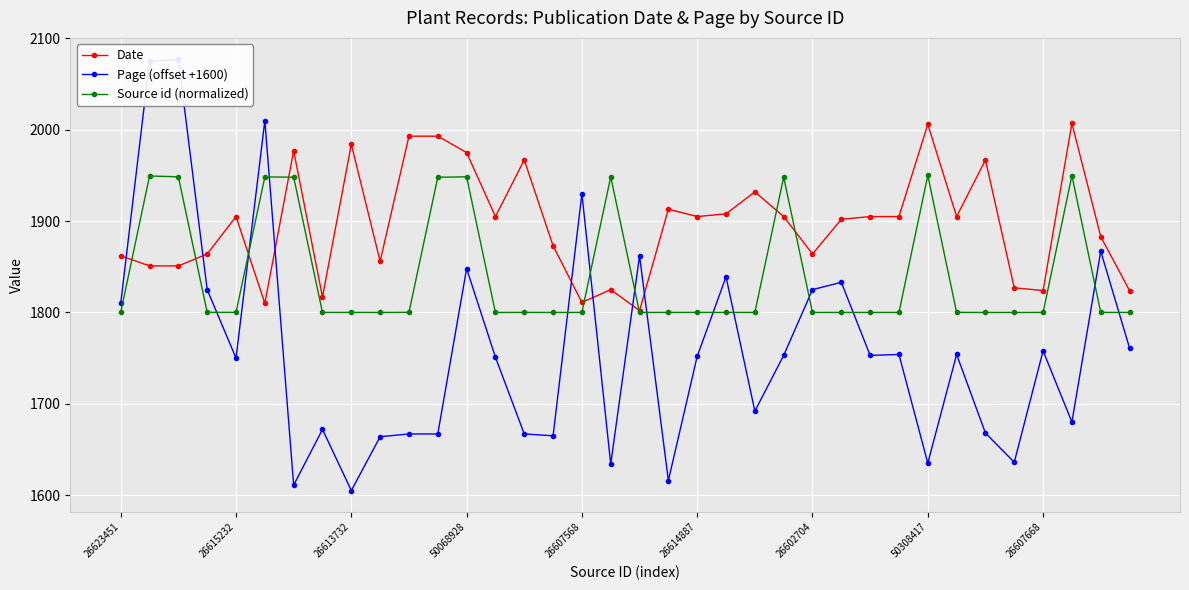

At which label is Source id (normalized) closest to 1875?

11